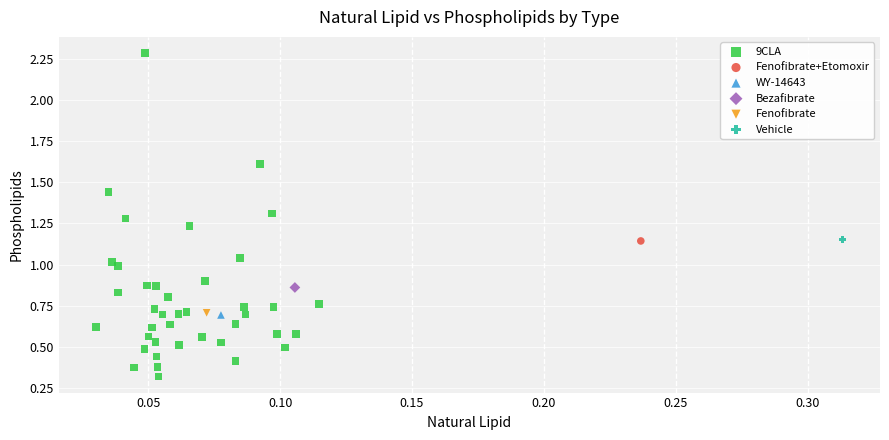

What are all the series names shown in the legend?

9CLA, Fenofibrate+Etomoxir, WY-14643, Bezafibrate, Fenofibrate, Vehicle